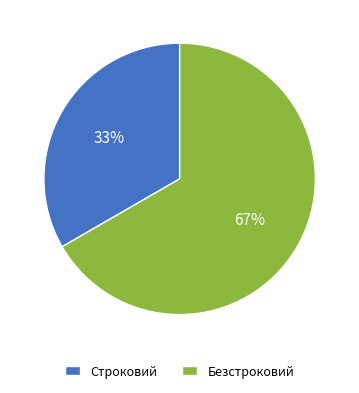

To the nearest percent, what percentage of the pie is Строковий?

33%